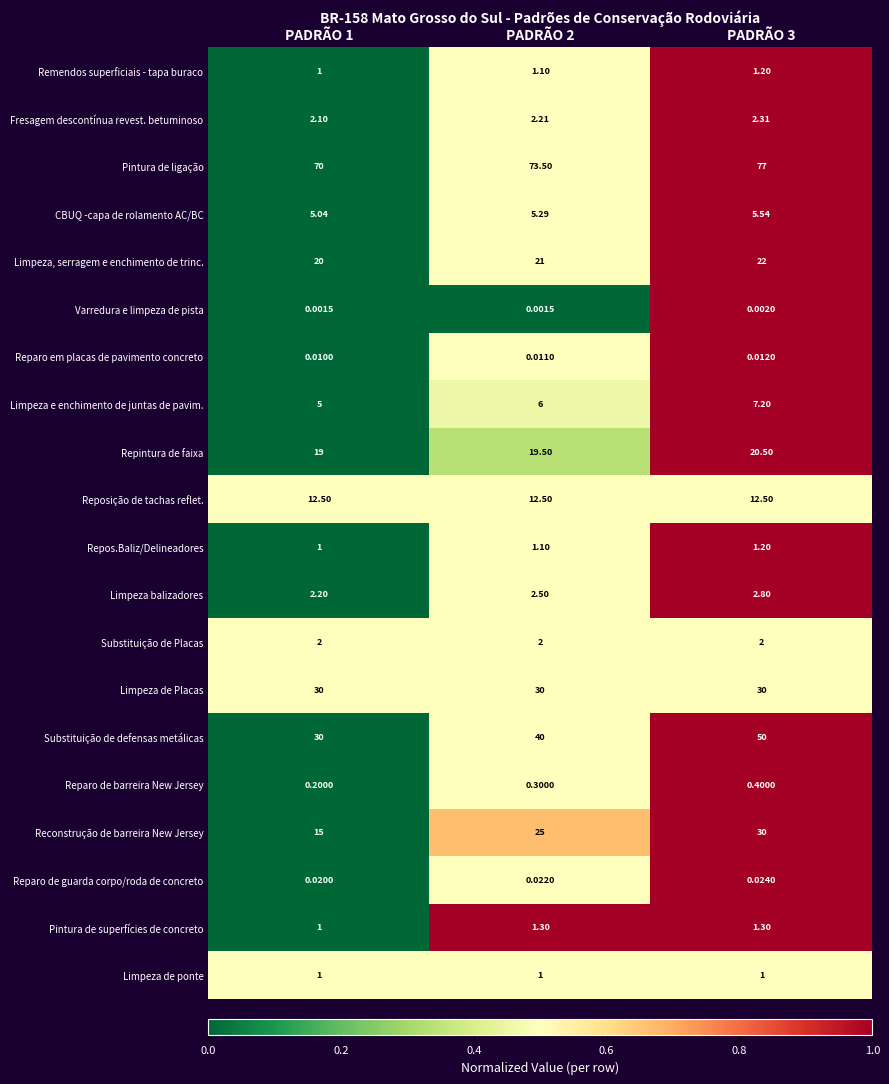

Is the value of Limpeza e enchimento de juntas de pavim. at PADRÃO 2 greater than the value of Substituição de Placas at PADRÃO 2?

Yes